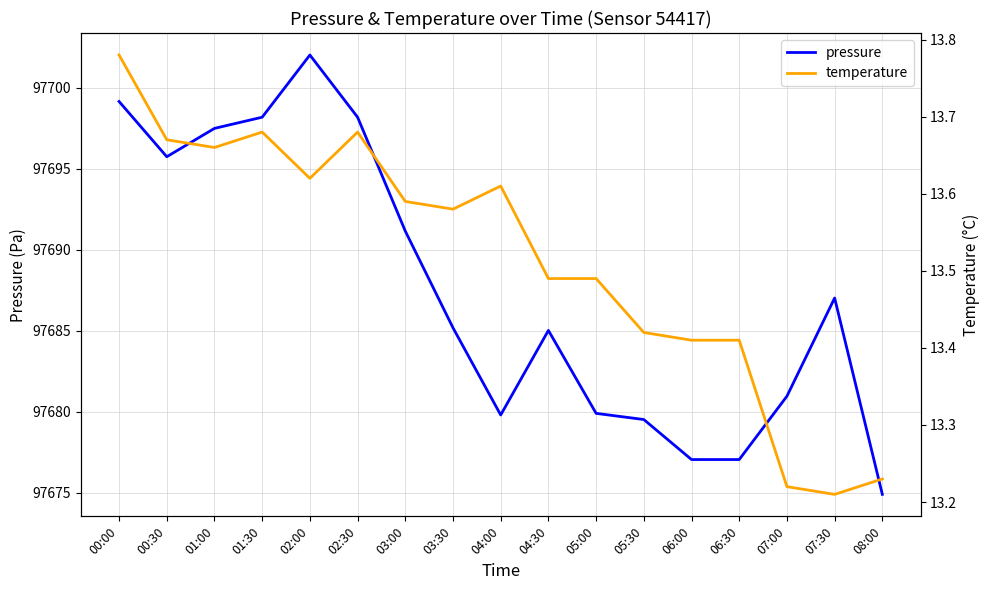

How many distinct data groups are displayed?

2